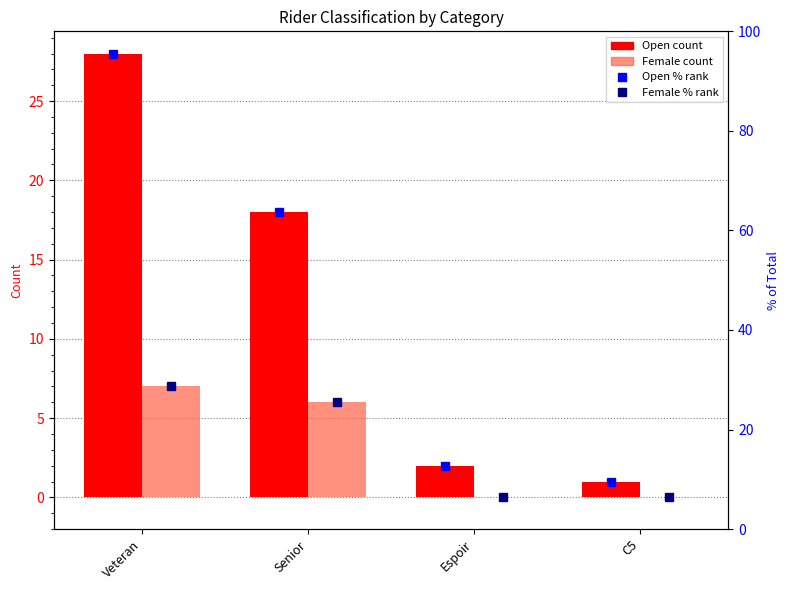

What is the difference between the second highest and minimum values in the Female series?

6